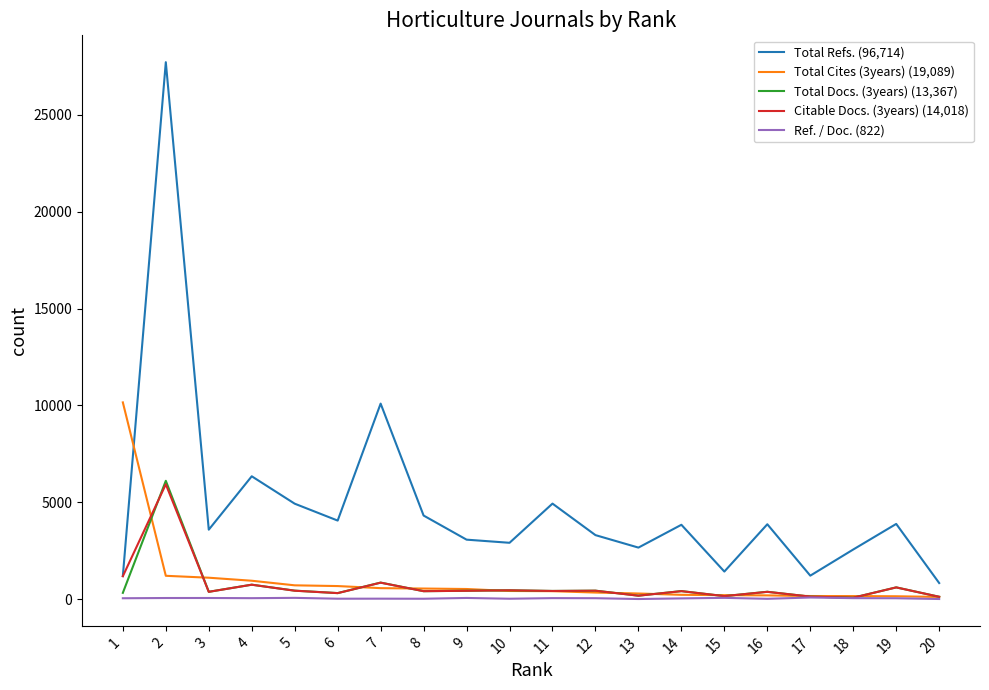

What is the maximum value for Ref. / Doc. (822)?

83